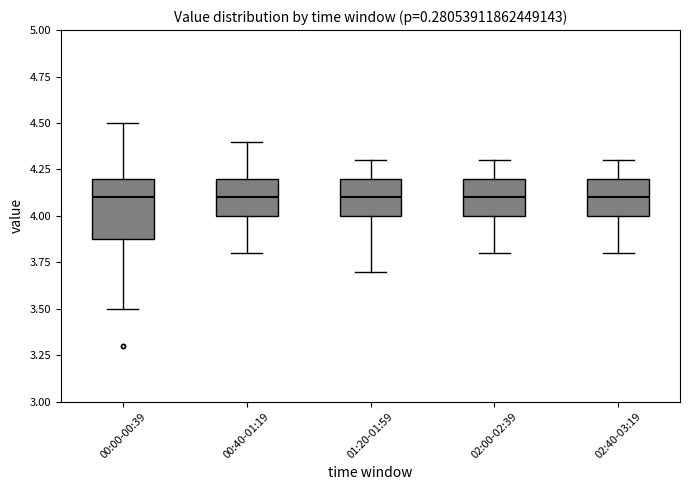

Where does the lower whisker of the box for 02:40-03:19 end on the y-axis? The values are not printed on the chart, so give them approximately, as read against the axis.

3.8